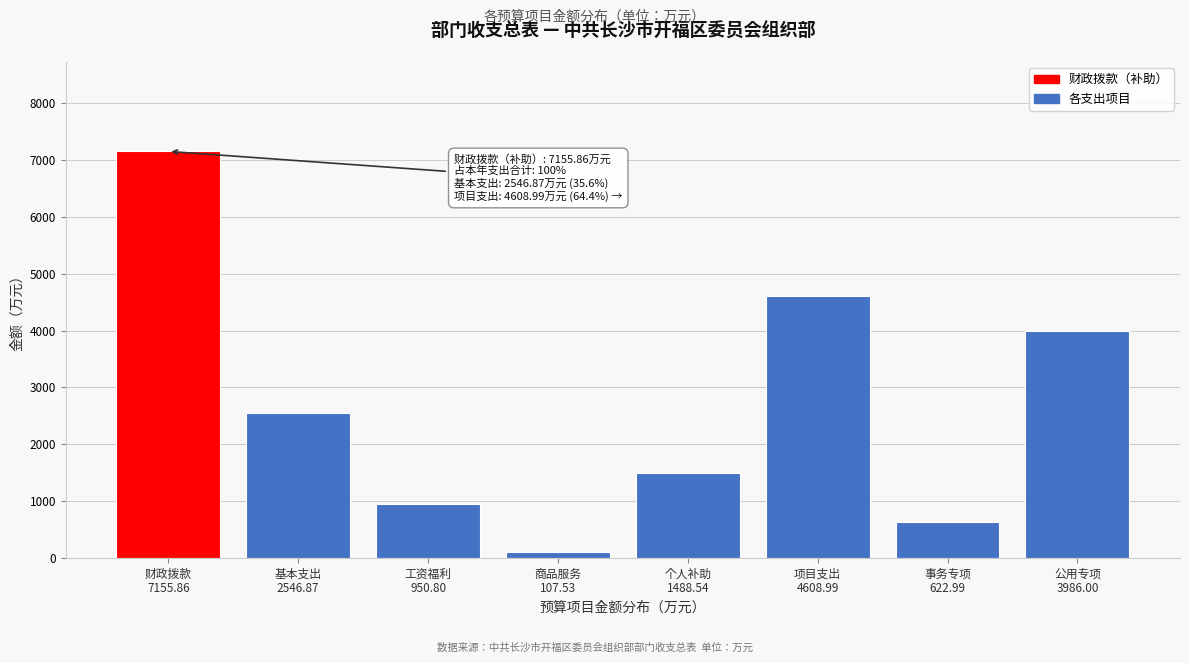

Reading right to left, what are all the values shown in this chart?

3986.0	623.0	4609.0	1488.5	107.5	950.8	2546.9	7155.9